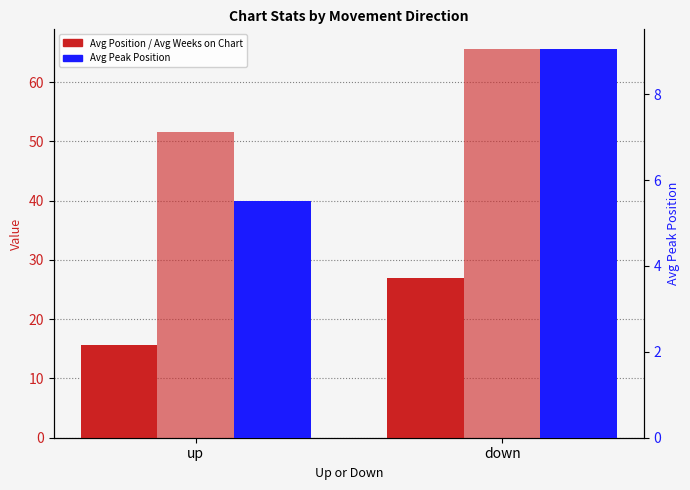

How many data points in Avg Position are less than 27?

1